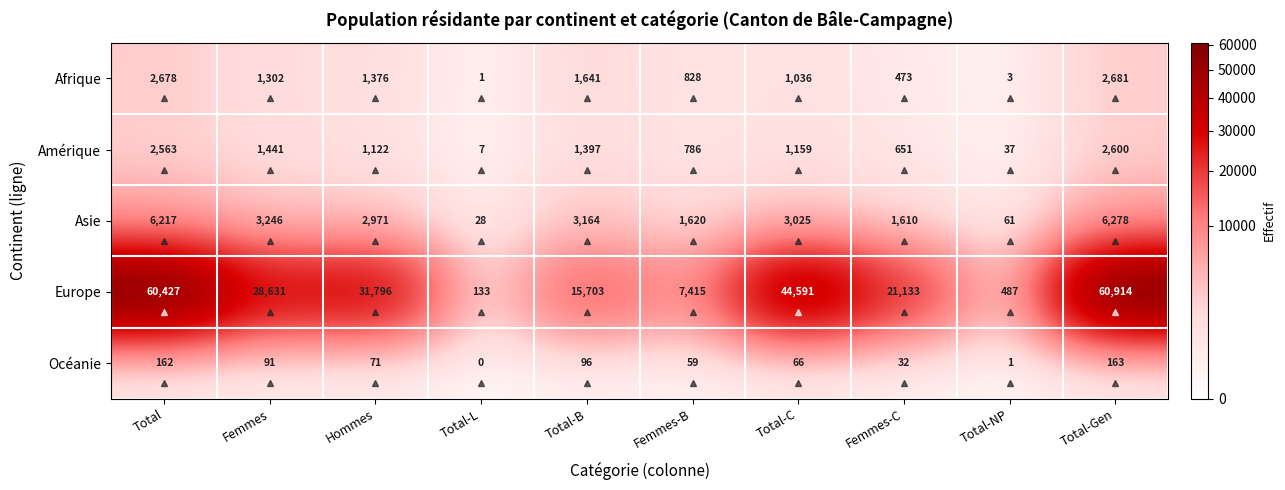

Read the Océanie value at Total-B.

96